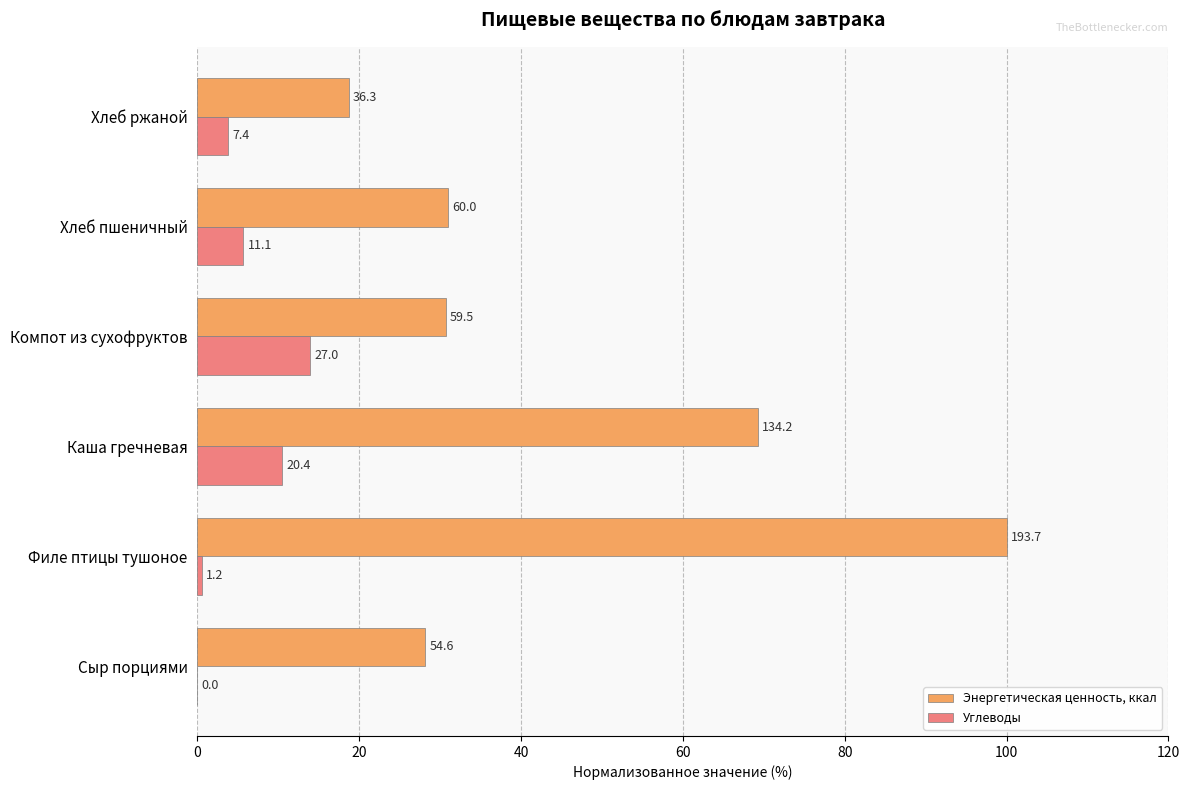

What is the sum of all Энергетическая ценность, ккал values?

277.9